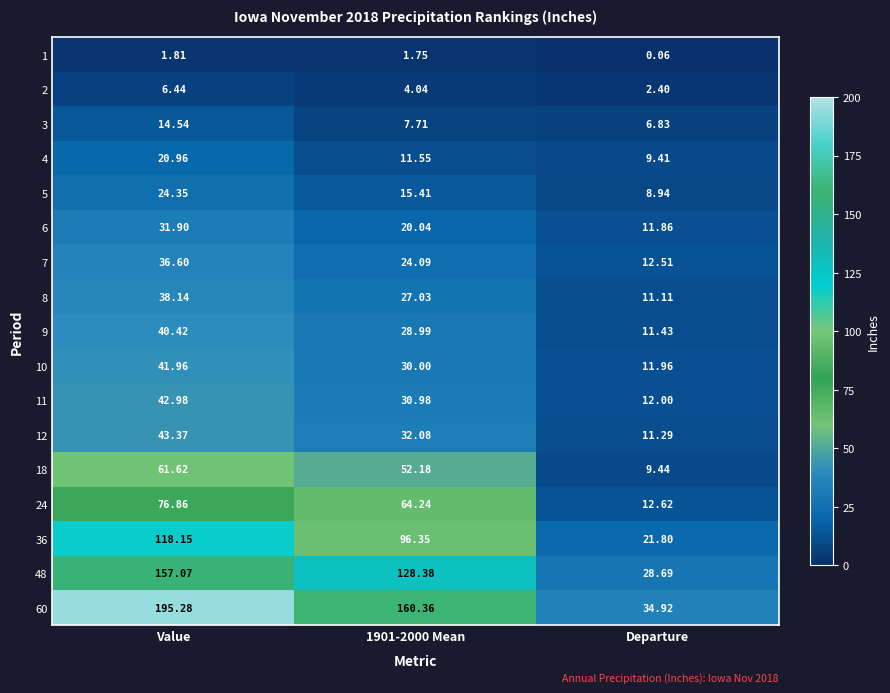

Which series has the largest range (max minus min)?

60